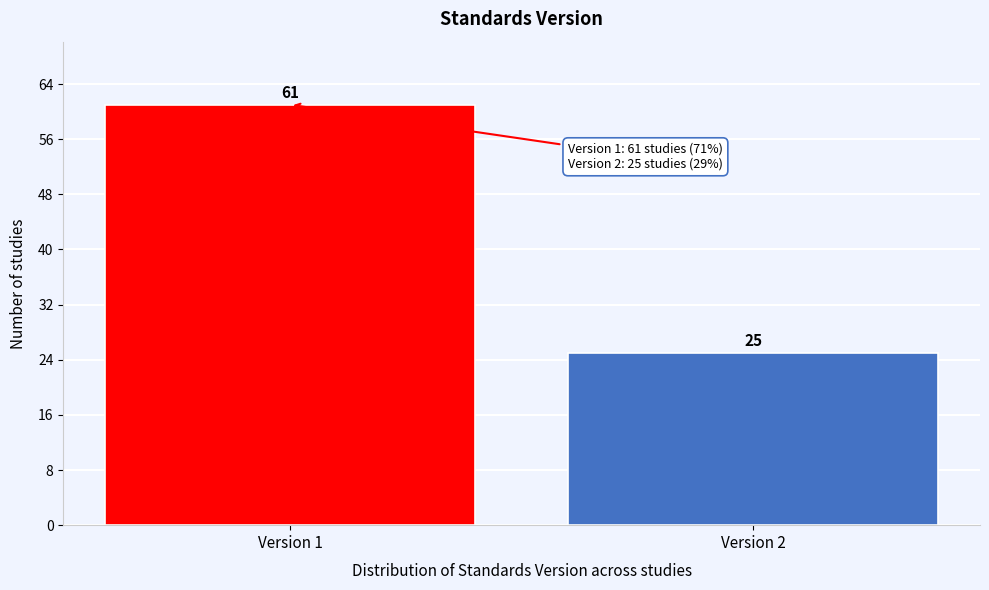

Reading left to right, transcribe all the data shown in this chart.

Version 1=61	Version 2=25